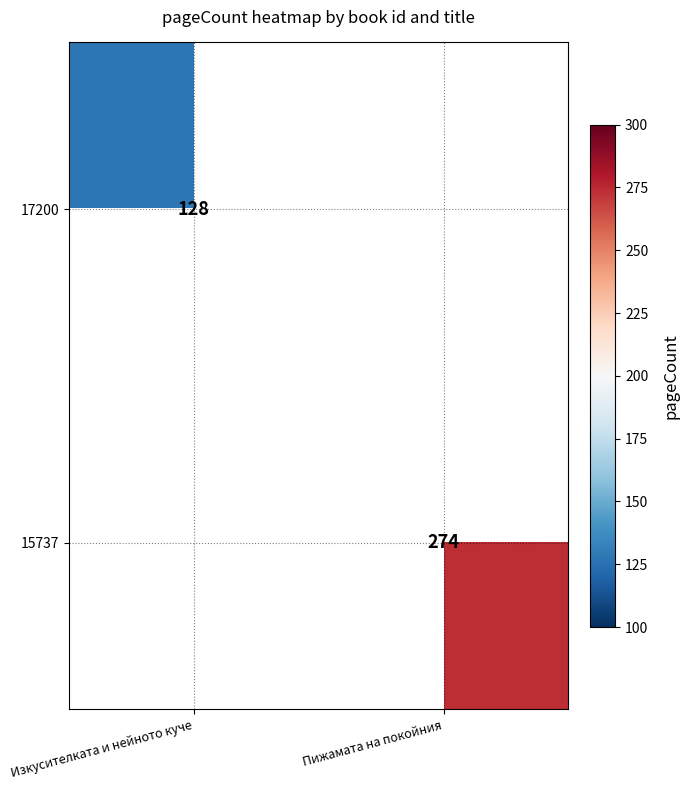

How many series are shown in this chart?

2